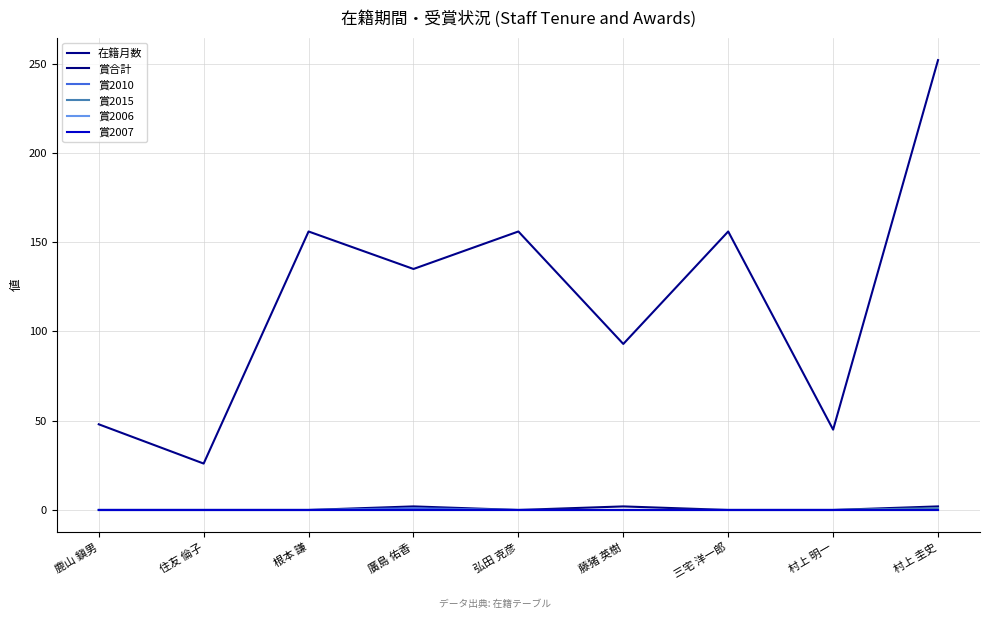

Is this an area chart (filled region under the line)?

No